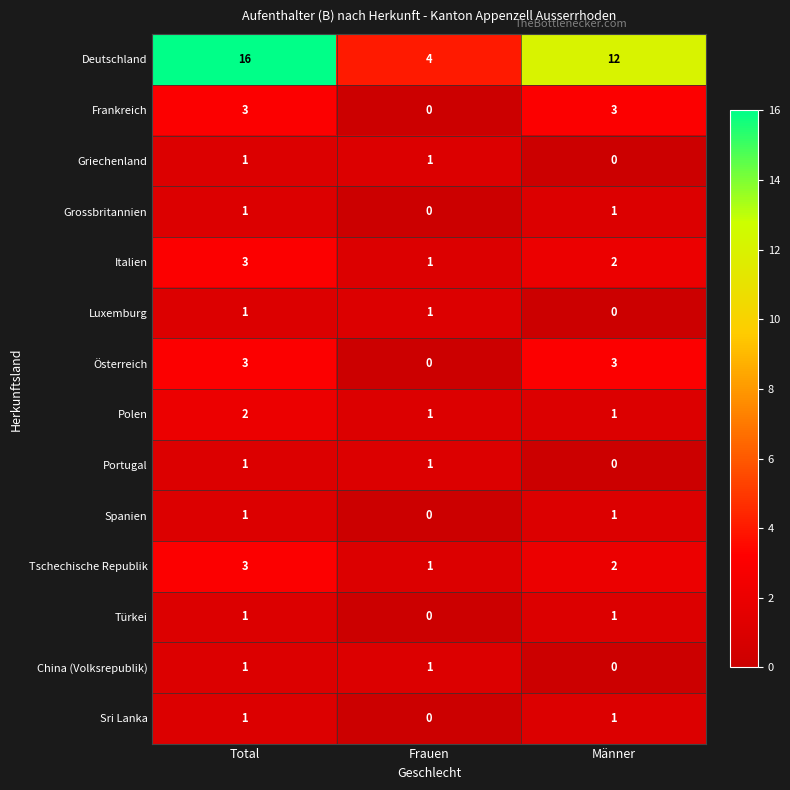

How many Portugal values are between 0 and 1?

3